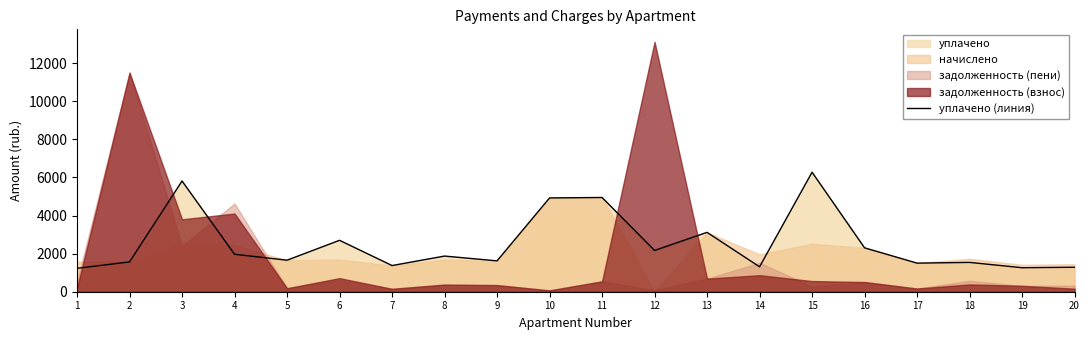

Rank the categories by value from lowest to highest.

1, 19, 20, 14, 7, 17, 18, 2, 9, 5, 8, 4, 12, 16, 6, 13, 10, 11, 3, 15